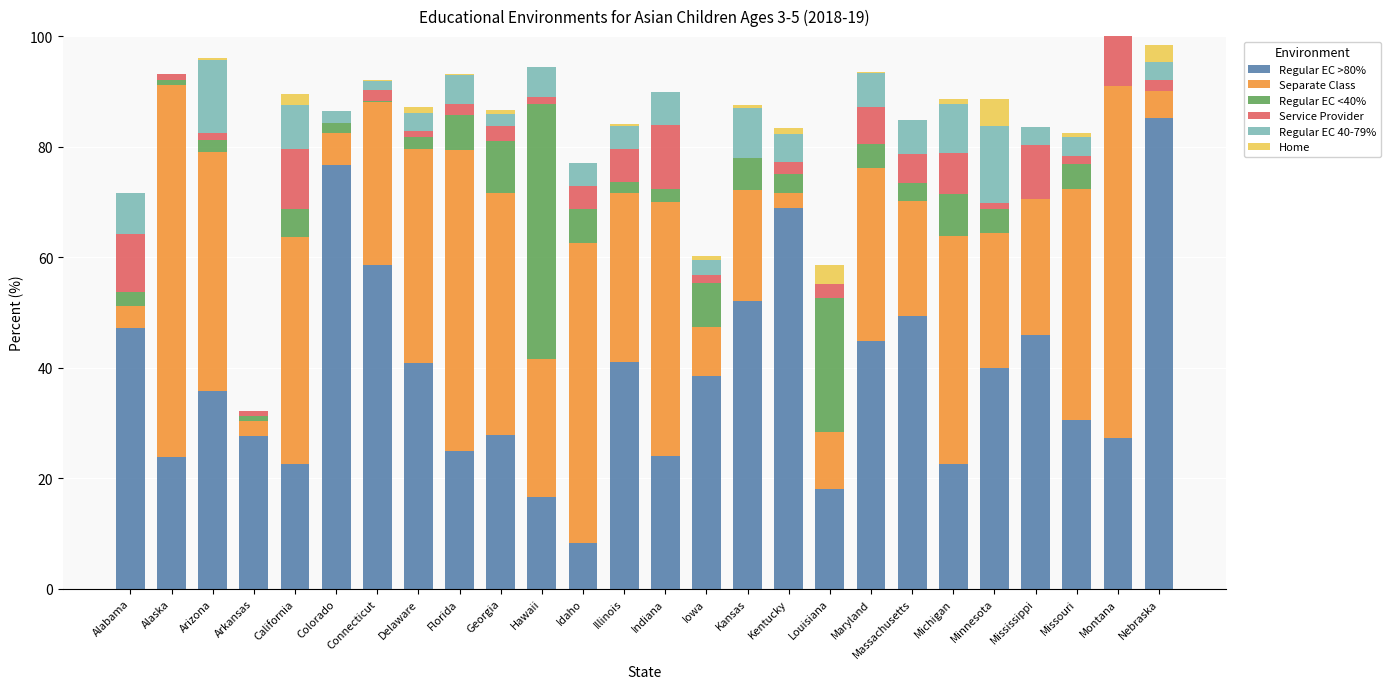

What is the total value across all series at Idaho?

77.1